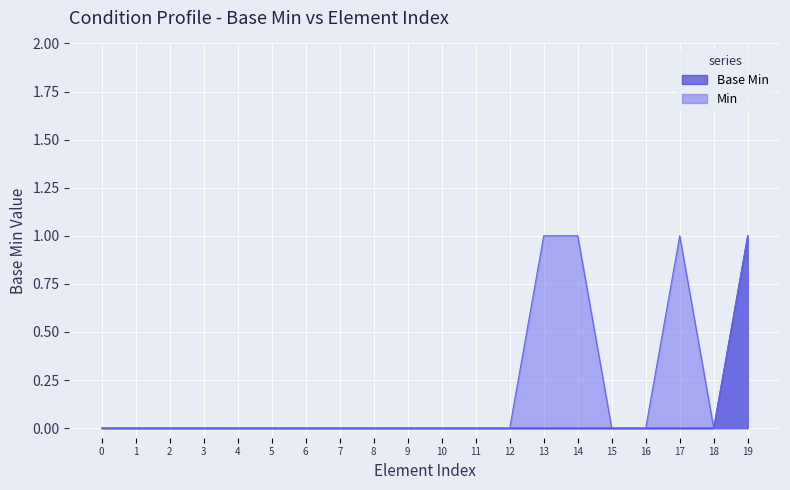

True or false: Min has a value of 1 at 13.

True